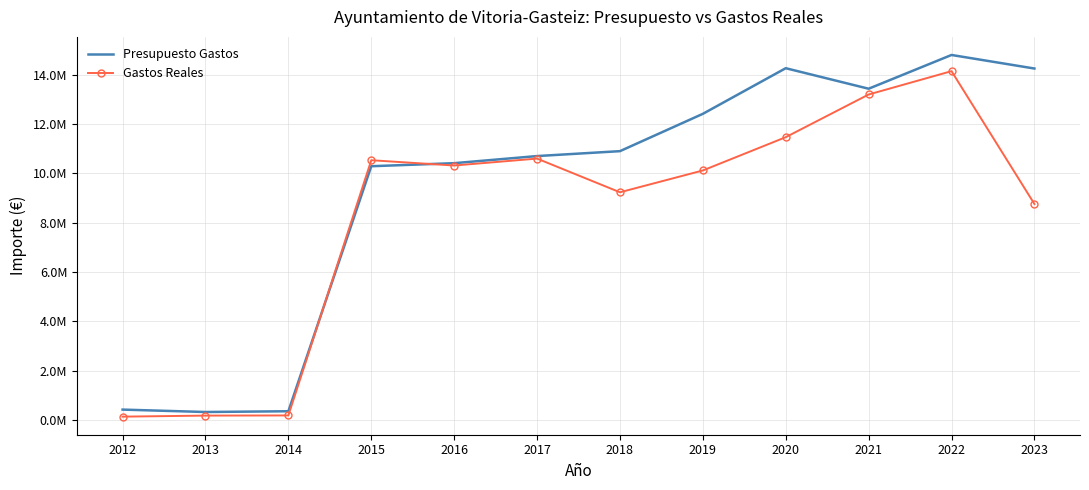

After their last crossing, which series has the higher values: Gastos Reales or Presupuesto Gastos?

Presupuesto Gastos